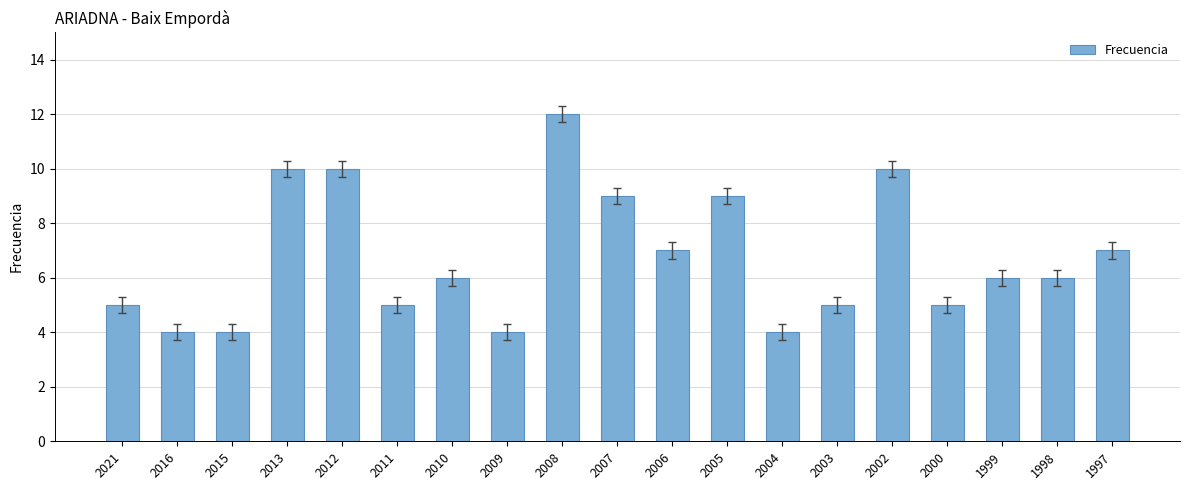

What is the smallest value displayed?

4